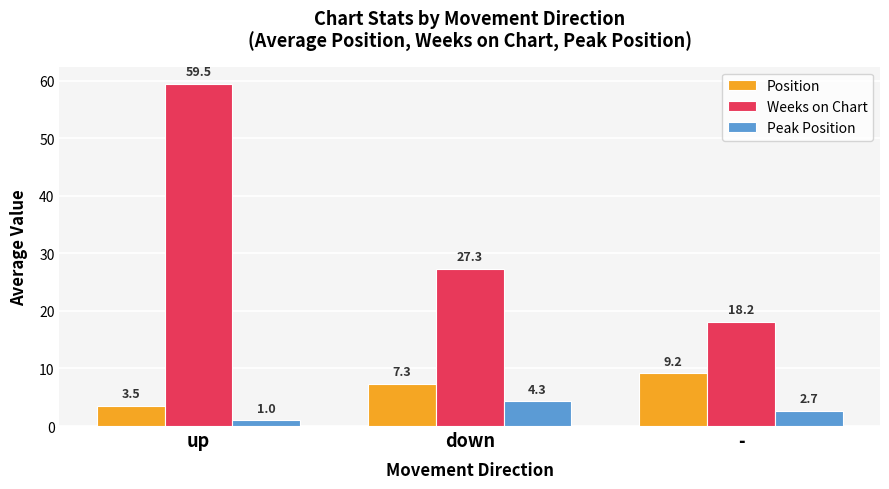

Is the value of Position at down greater than the value of Peak Position at -?

Yes